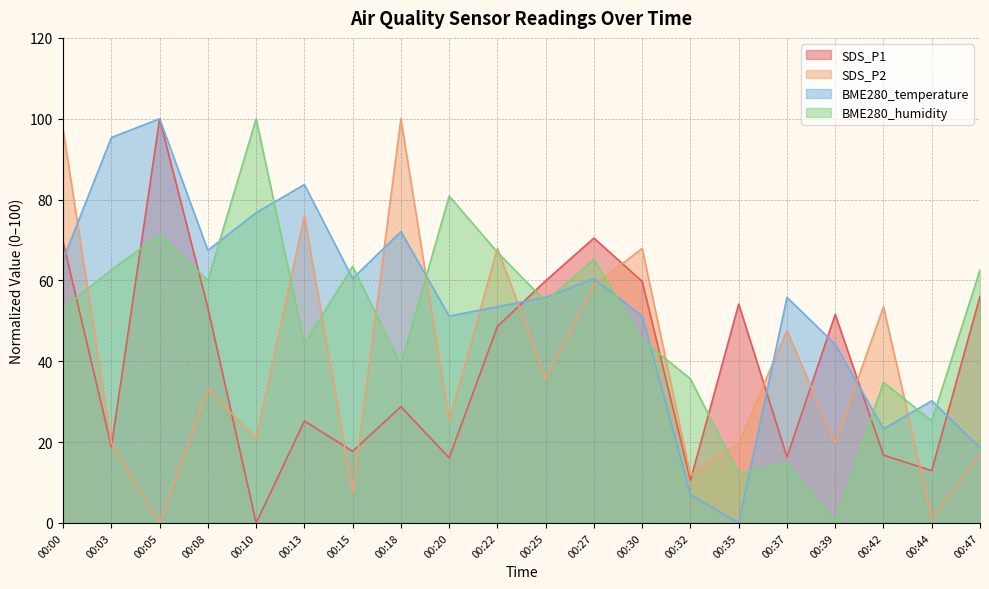

Which category has the lowest value in the BME280_temperature series?

00:35